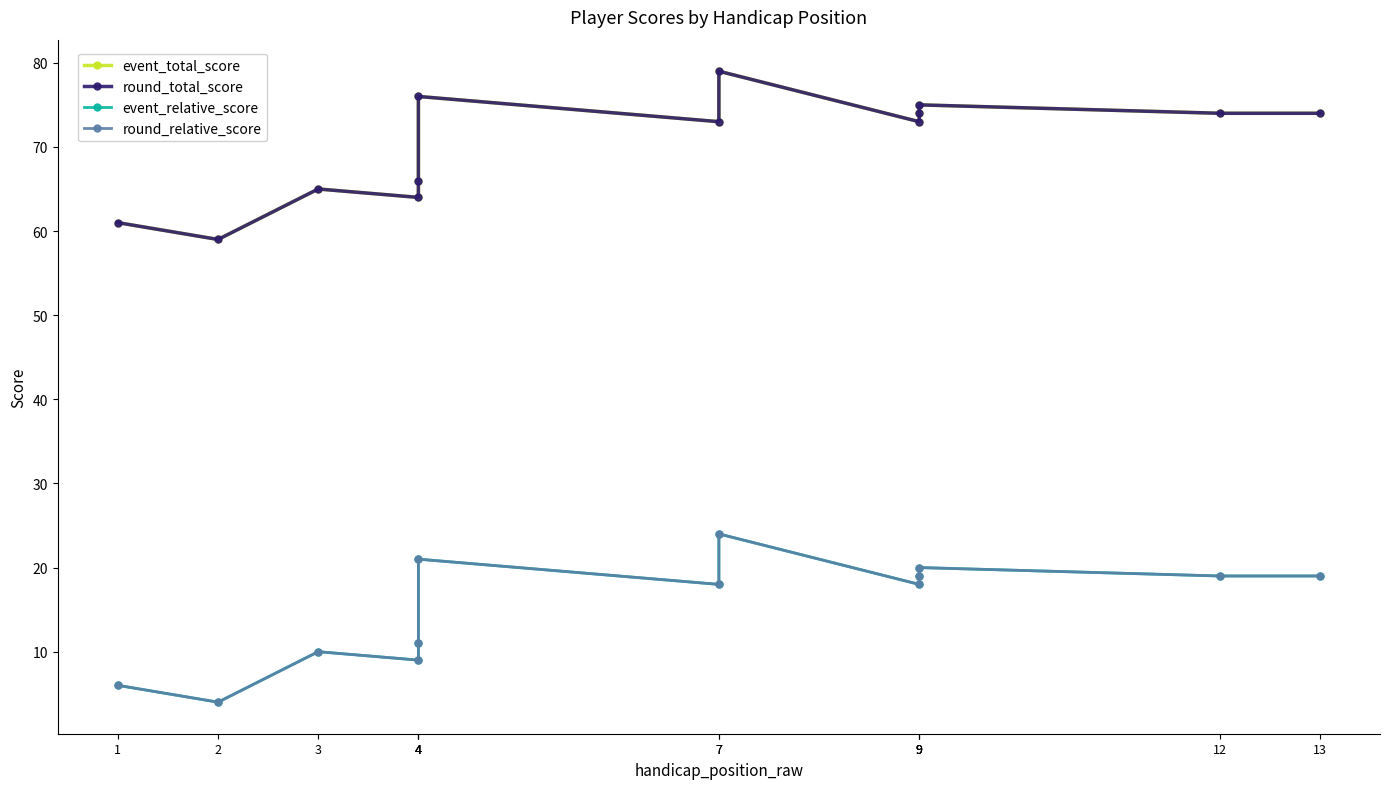

Is it true that event_total_score equals 73 at 9?

True